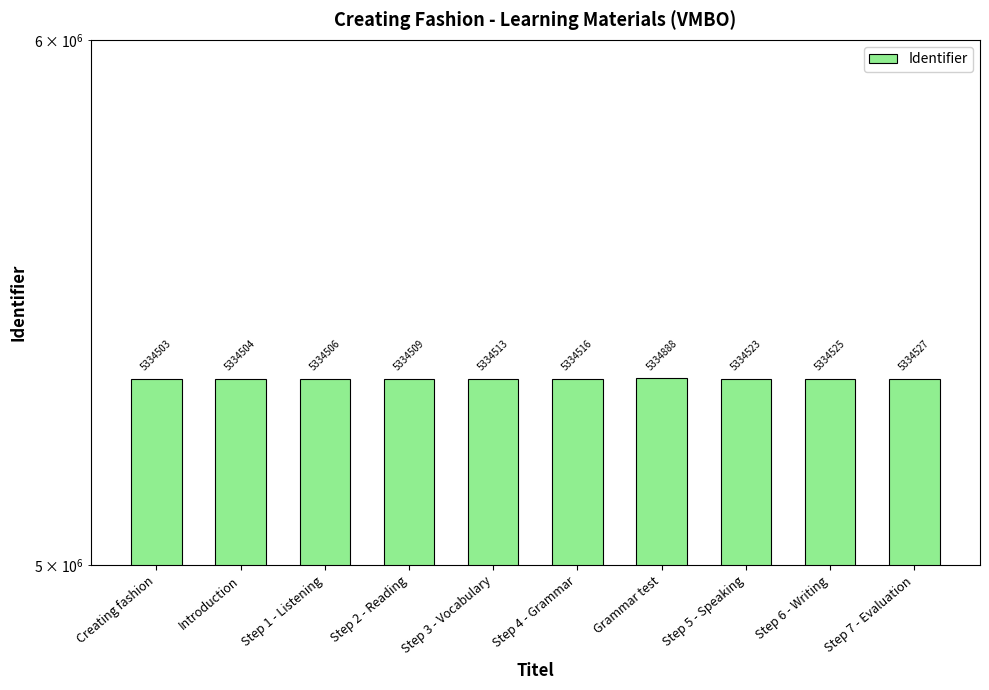

Count the number of data series in this chart.

1